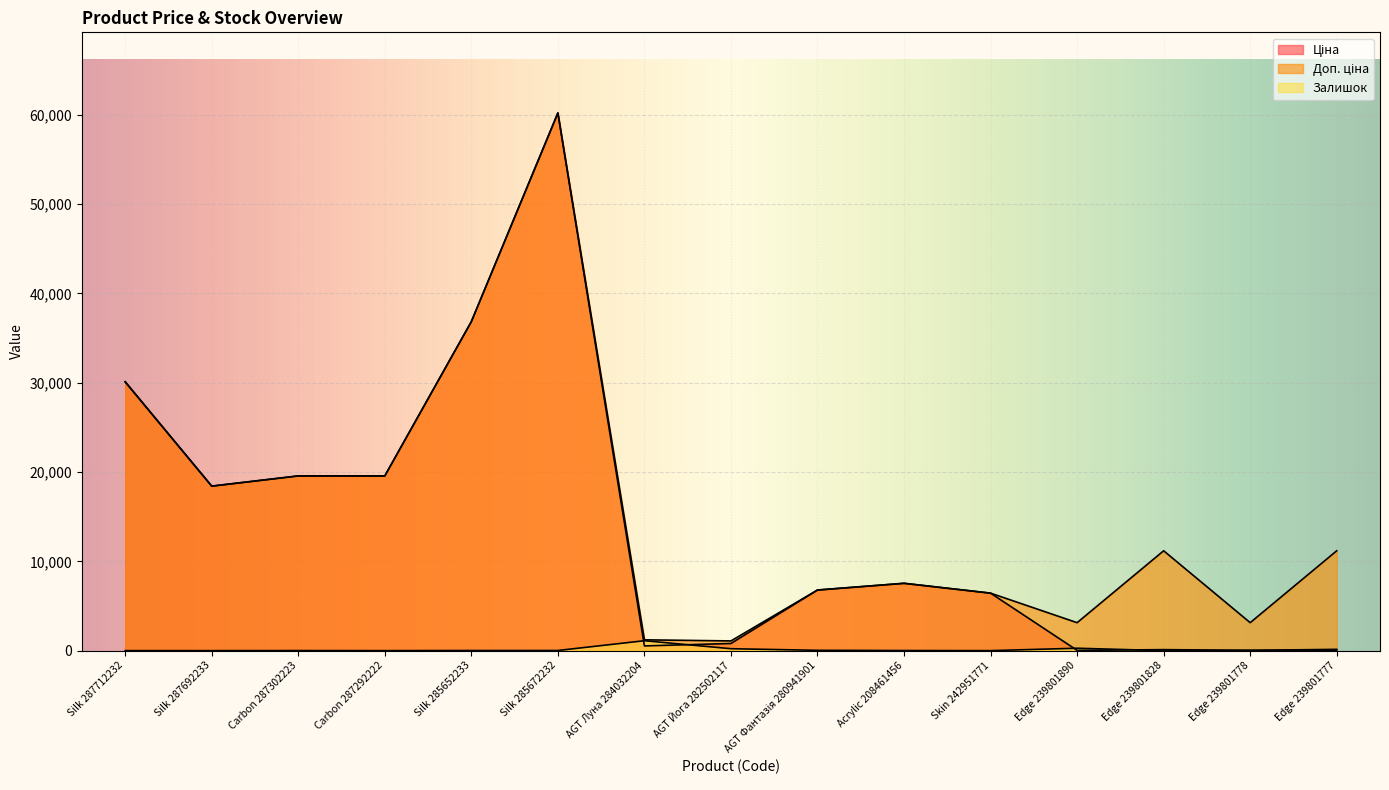

Which category has the highest value across all series?

Silk 285672232